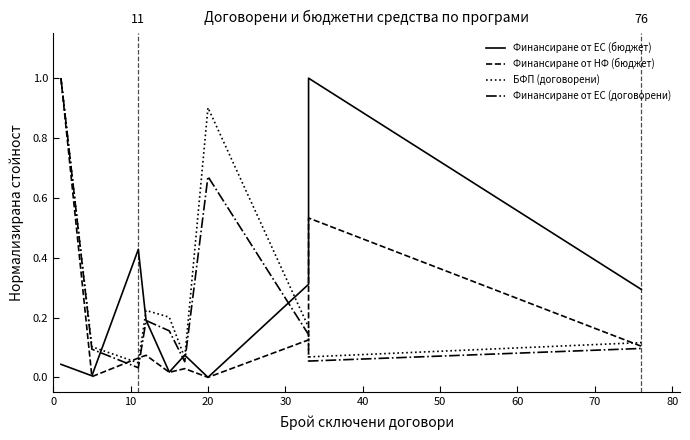

What are all the series names shown in the legend?

Финансиране от ЕС (бюджет), Финансиране от НФ (бюджет), БФП (договорени), Финансиране от ЕС (договорени)